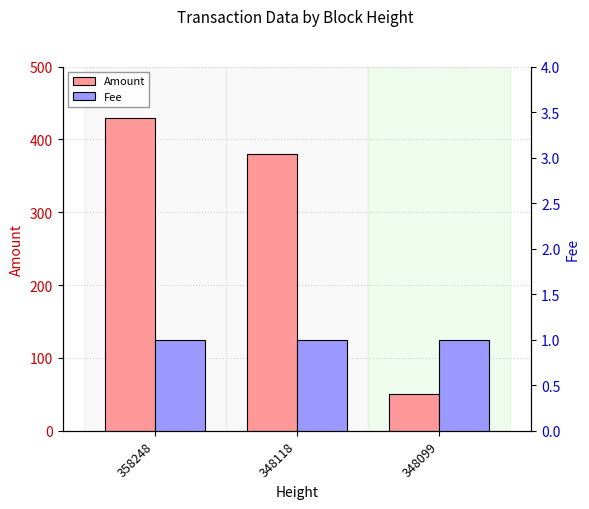

What is the highest value of the Fee series?

1